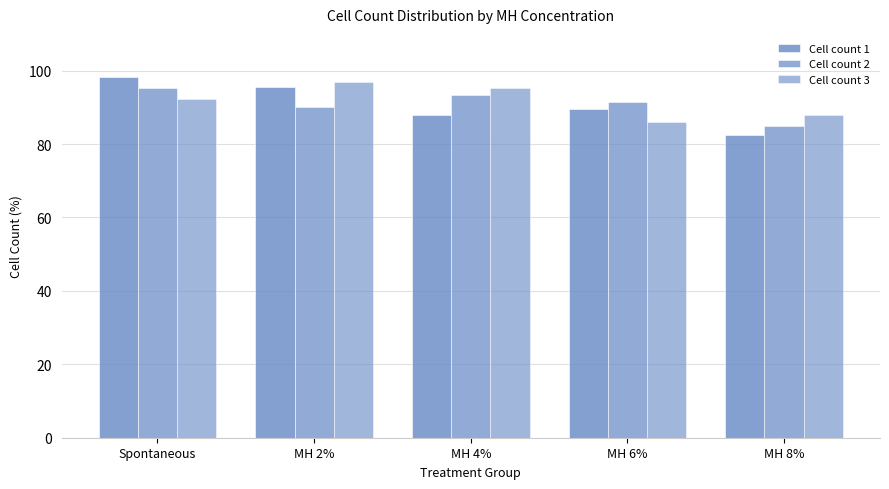

At how many categories does at least one series exceed 84?

5